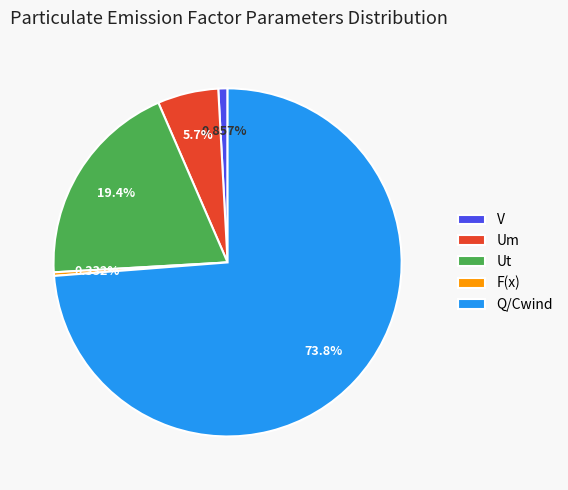

To the nearest percent, what is the difference between the F(x) and V slice percentages?

1%